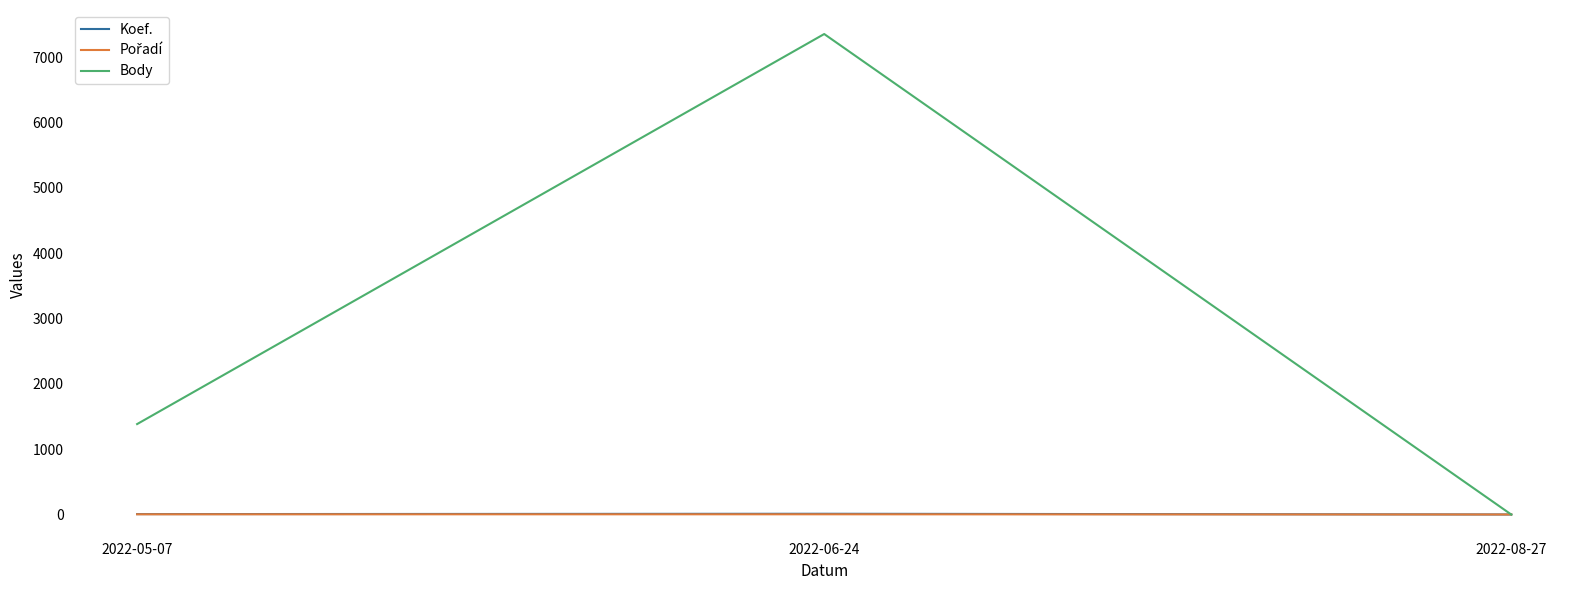

What is the maximum value for Koef.?

12